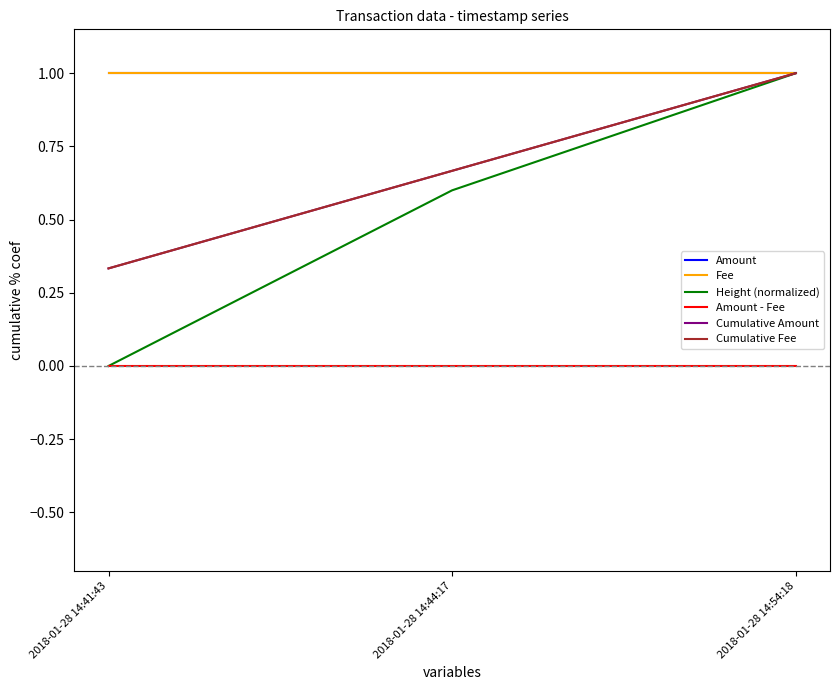

What is the total value across all series at 2018-01-28 14:54:18?

5.0